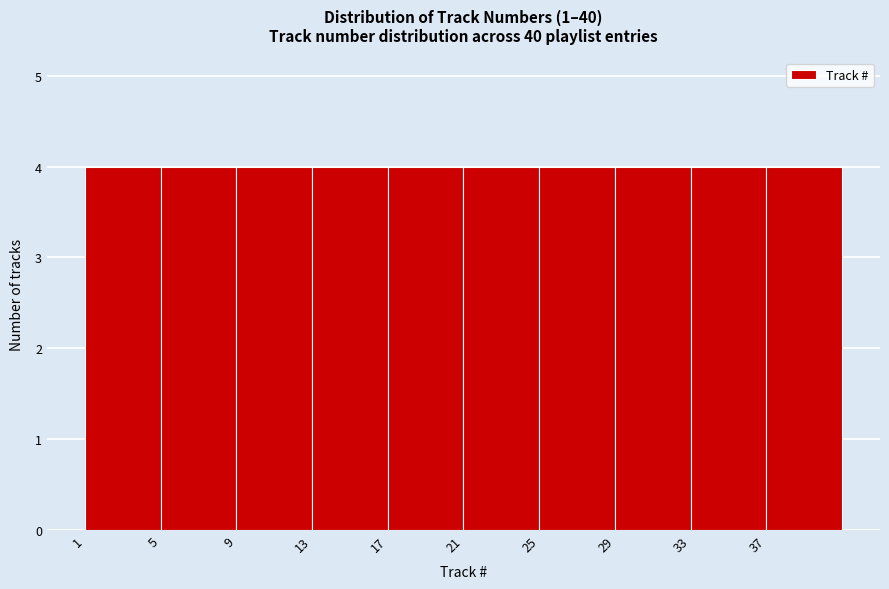

What is the height of the bar covering 17 to 21 on the x-axis? The values are not printed on the chart, so give them approximately, as read against the axis.

4